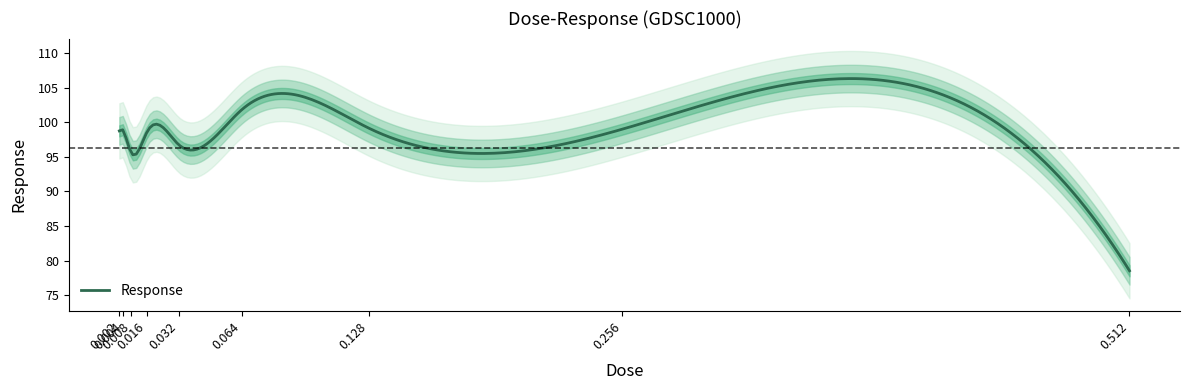

Reading right to left, list all the values displayed in this chart.

78.5	99.0	99.2	101.9	96.8	98.6	95.6	98.8	98.8